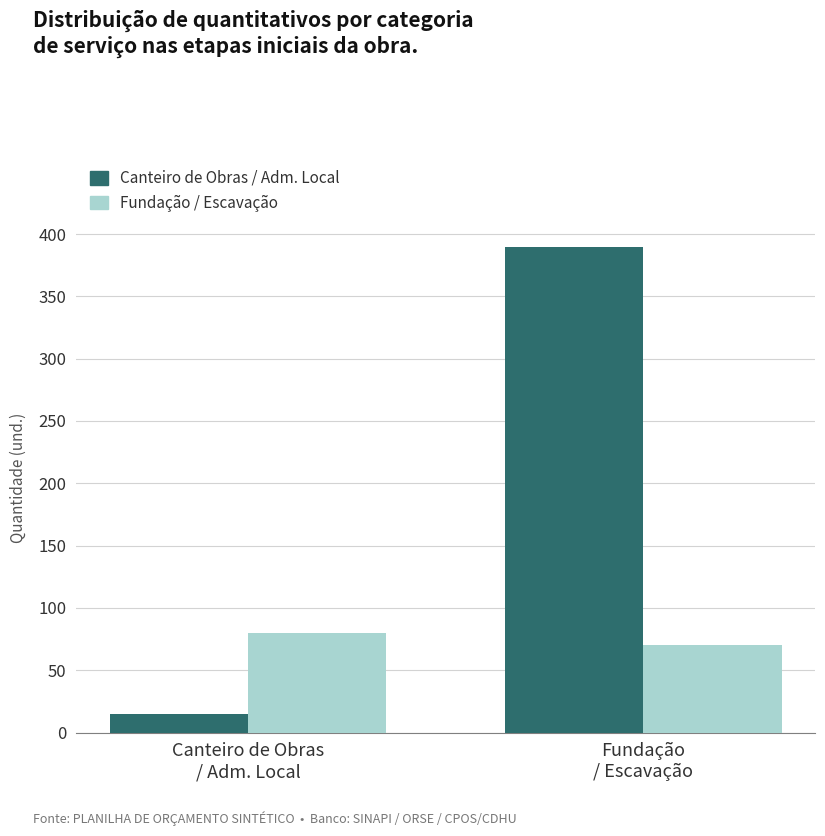

What is the label of the 2nd bar from the left?

Fundação
/ Escavação